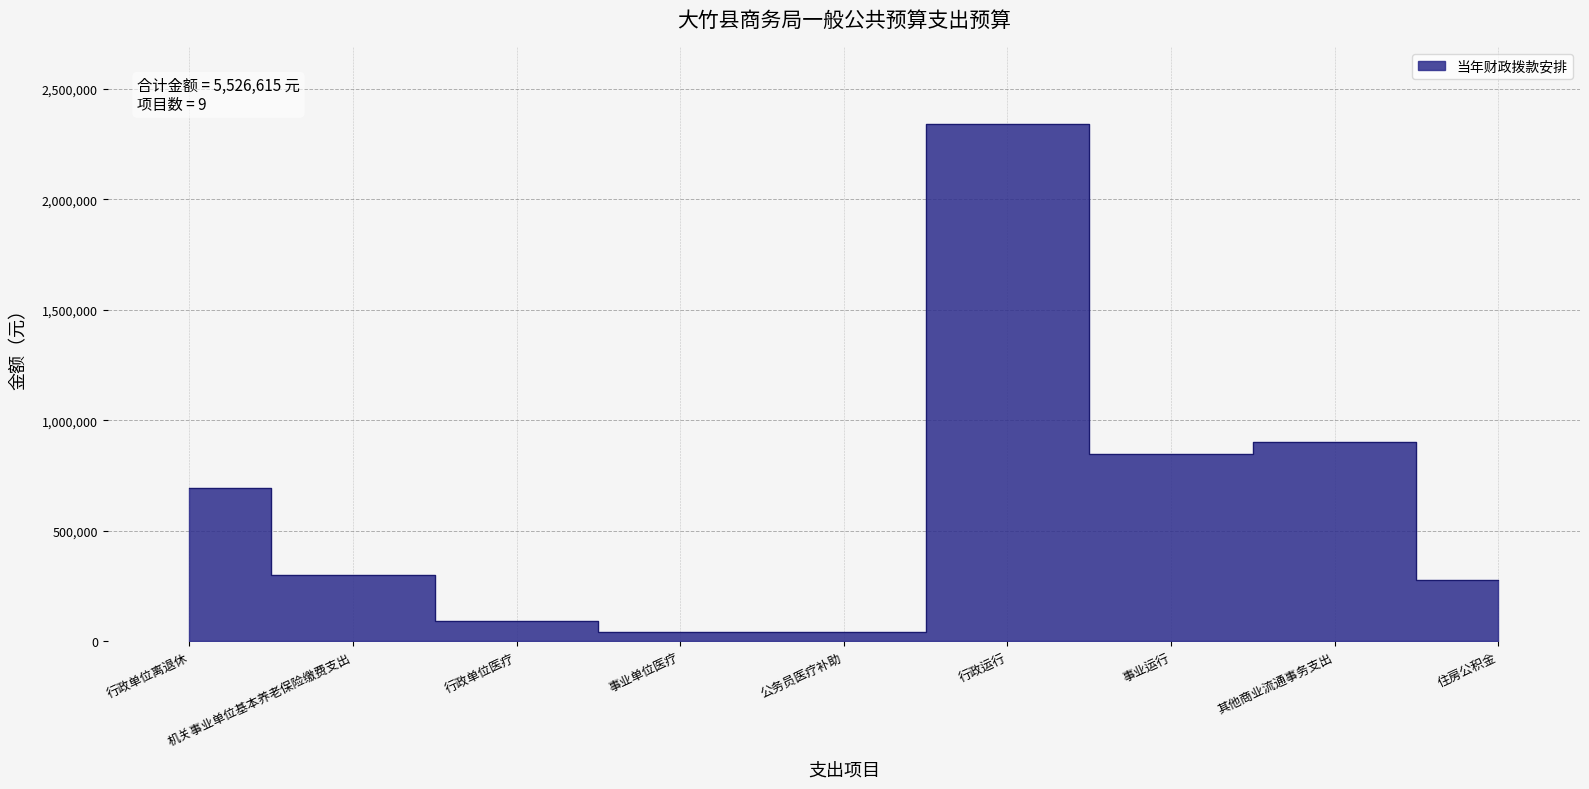

What is the sum of all values?

5526615